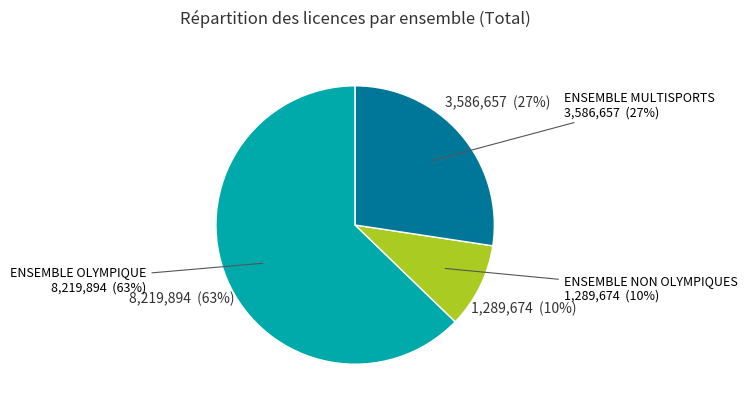

To the nearest percent, what is the average slice percentage?

33%